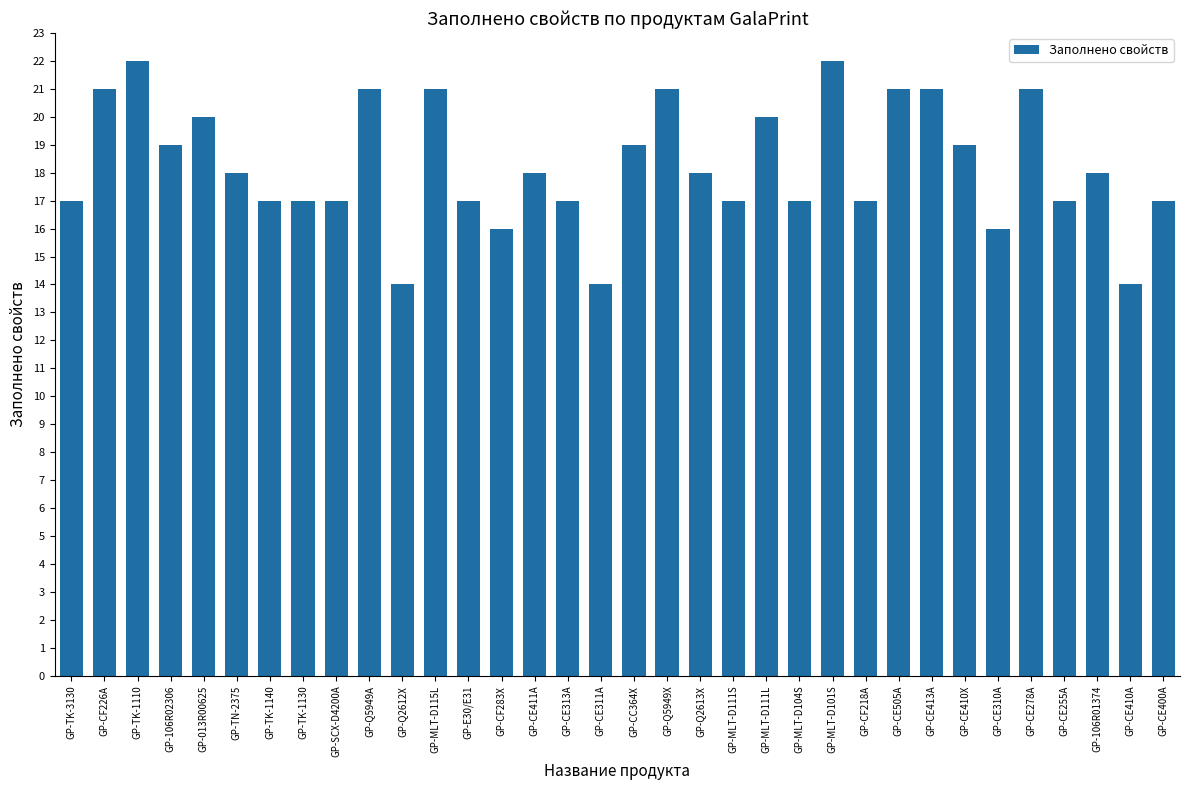

At which label does the data first exceed 18?

GP-CF226A